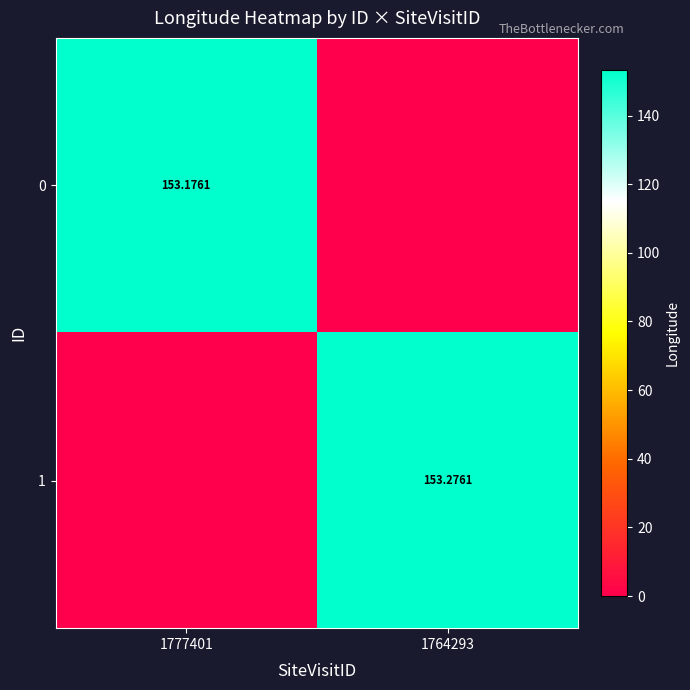

True or false: 1 has a value of -64.4 at 1777401.

False